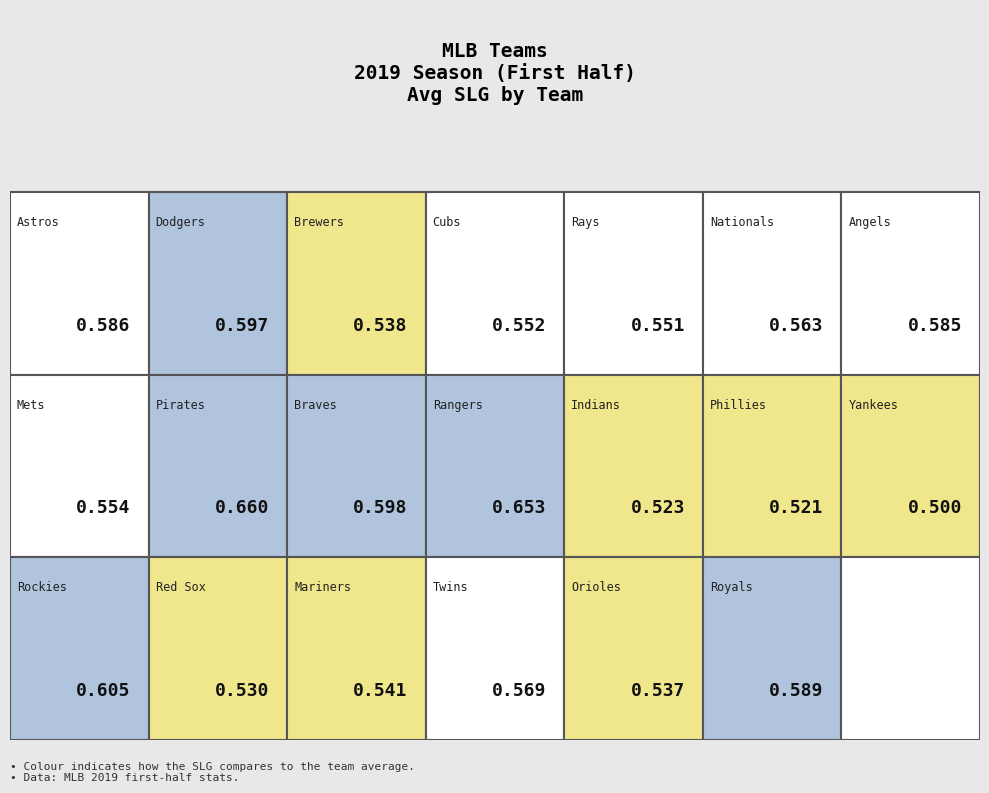

The slg_values series shows 0.8 at 12. True or false?

False